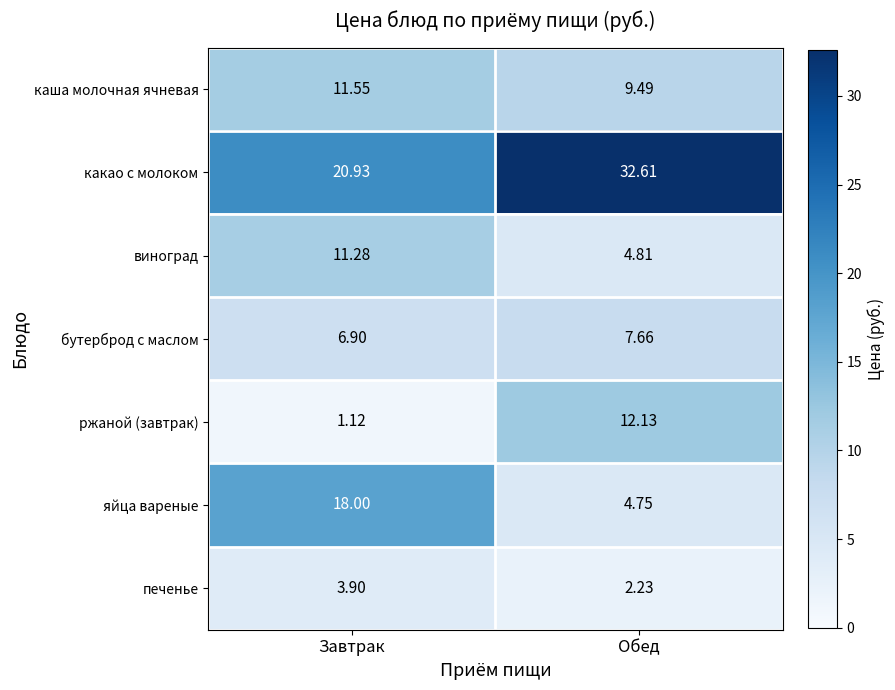

Is the value of печенье at Обед greater than the value of какао с молоком at Обед?

No